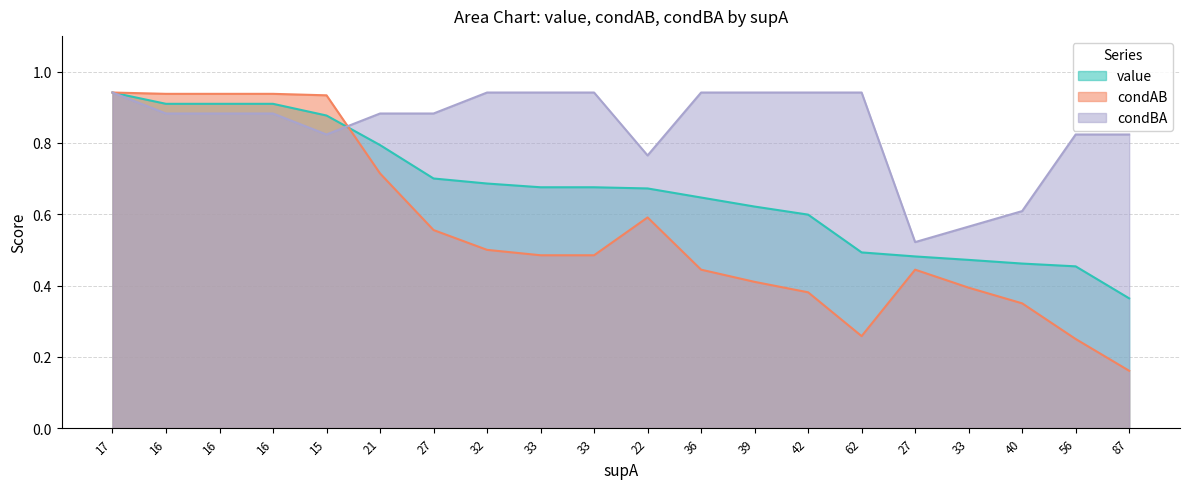

What is the total value across all series at 15?

2.6